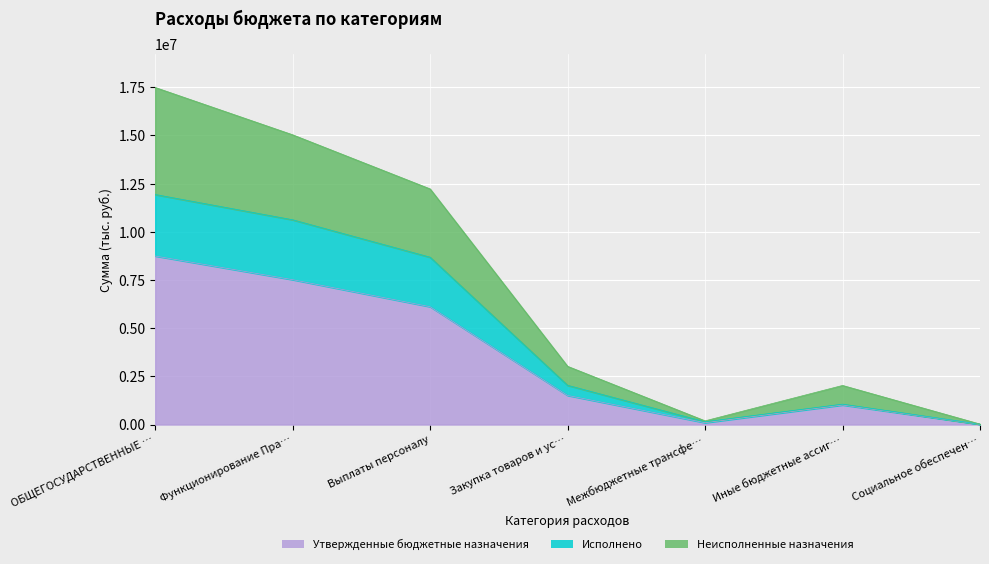

At which label does Утвержденные бюджетные назначения reach its minimum?

Социальное обеспечен…